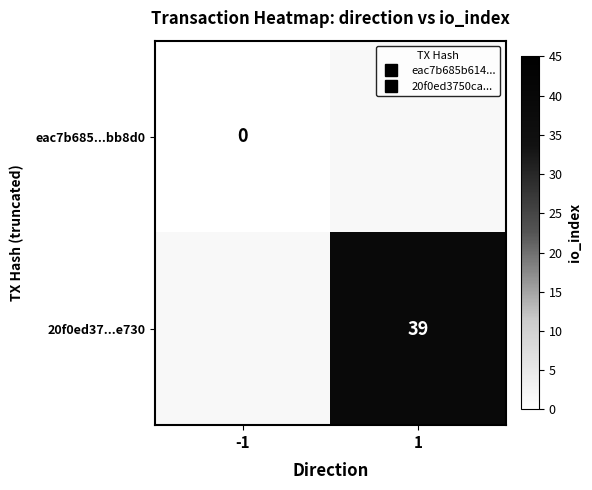

Count the number of categories in the chart.

2